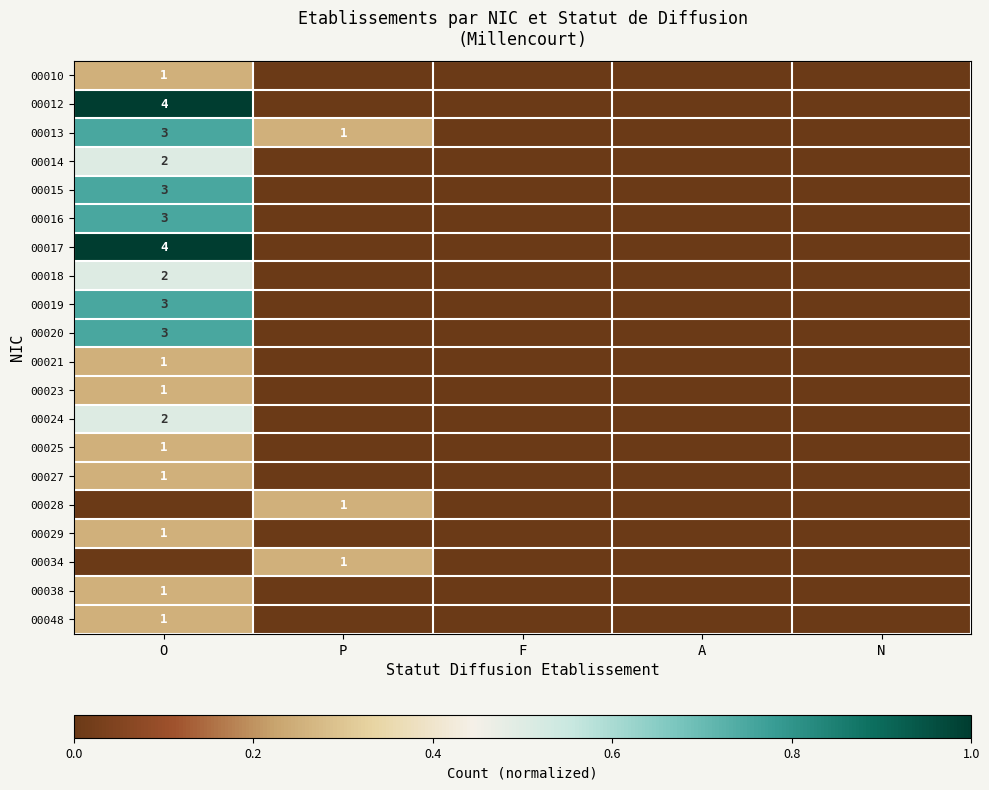

The value of 00013 at O is 1. True or false?

False